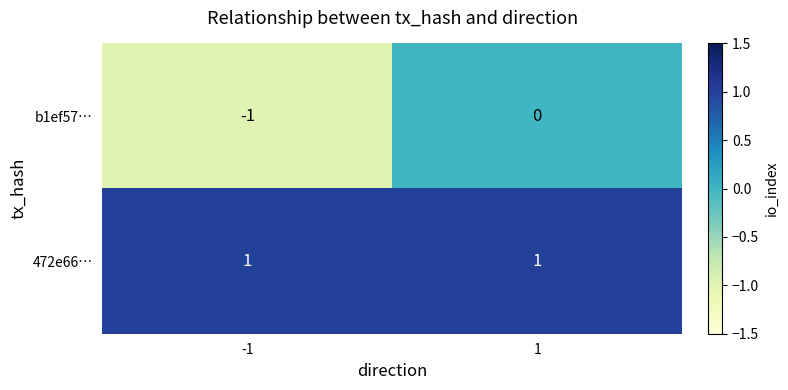

True or false: b1ef57… has a value of 0 at 1.

True